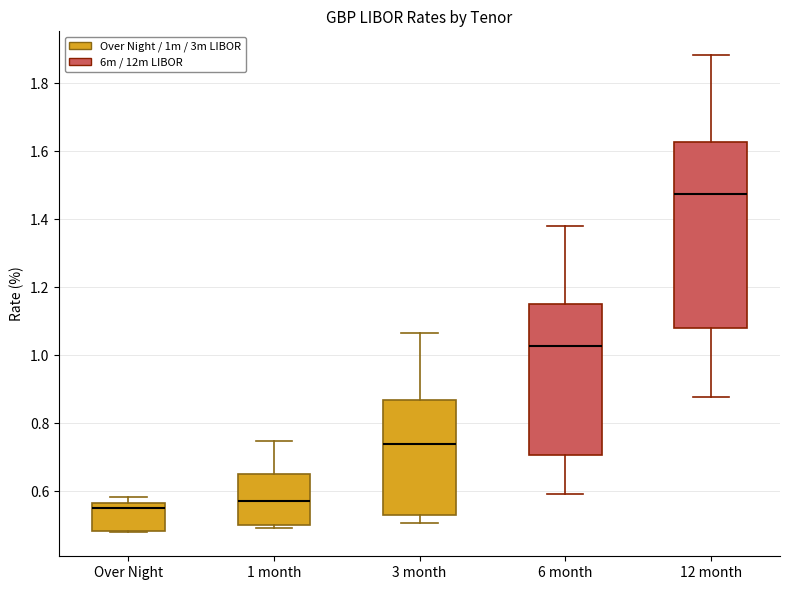

Reading left to right, transcribe this box plot: for each box, give where its median line is, the range the box spans, and where its two whiskers end, as read against the y-axis. The values are not printed on the chart, so give them approximately, as read against the axis.

Over Night: median 0.56 (just below the box's upper edge), box 0.48 to 0.56, whiskers 0.48 to 0.58
1 month: median 0.58, box 0.50 to 0.66, whiskers 0.50 (just below the box's lower edge) to 0.74
3 month: median 0.74, box 0.52 to 0.86, whiskers 0.50 to 1.06
6 month: median 1.02, box 0.70 to 1.16, whiskers 0.60 to 1.38
12 month: median 1.48, box 1.08 to 1.62, whiskers 0.88 to 1.88